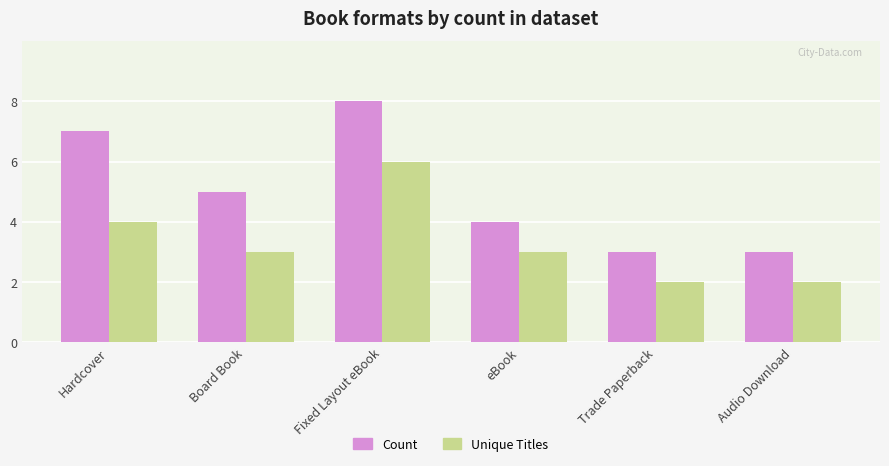

What are all the series names shown in the legend?

Count, Unique Titles